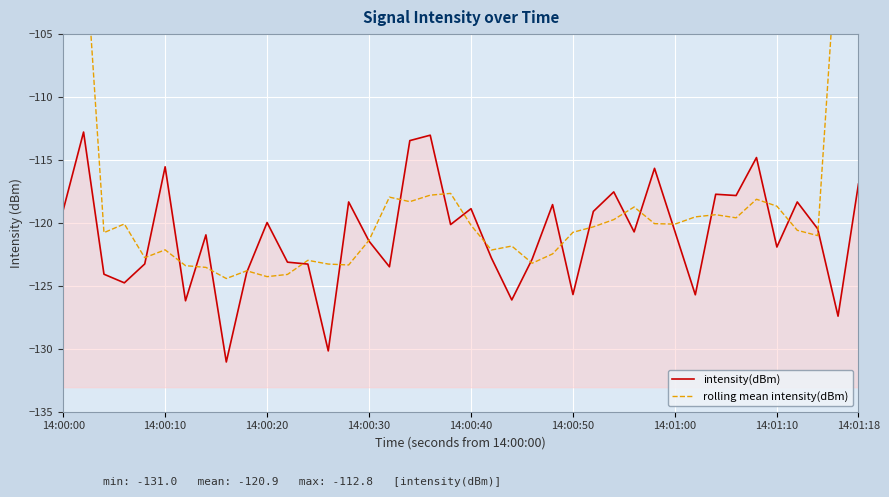

True or false: rolling mean intensity(dBm) and intensity(dBm) cross at least once.

True